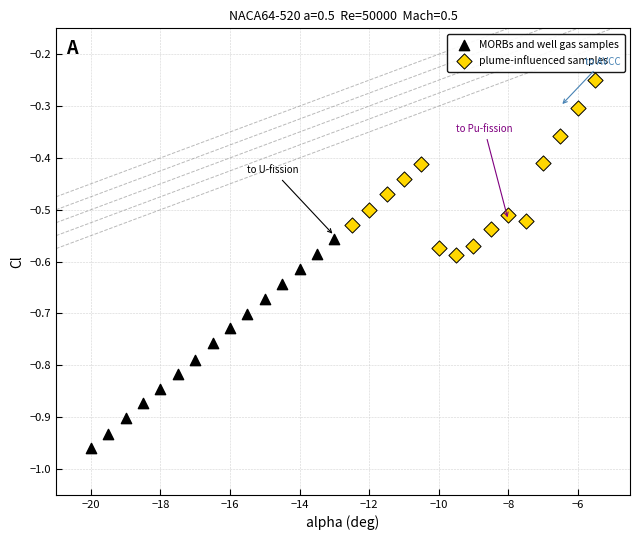

Which series has the largest Y range (max minus min)?

MORBs and well gas samples